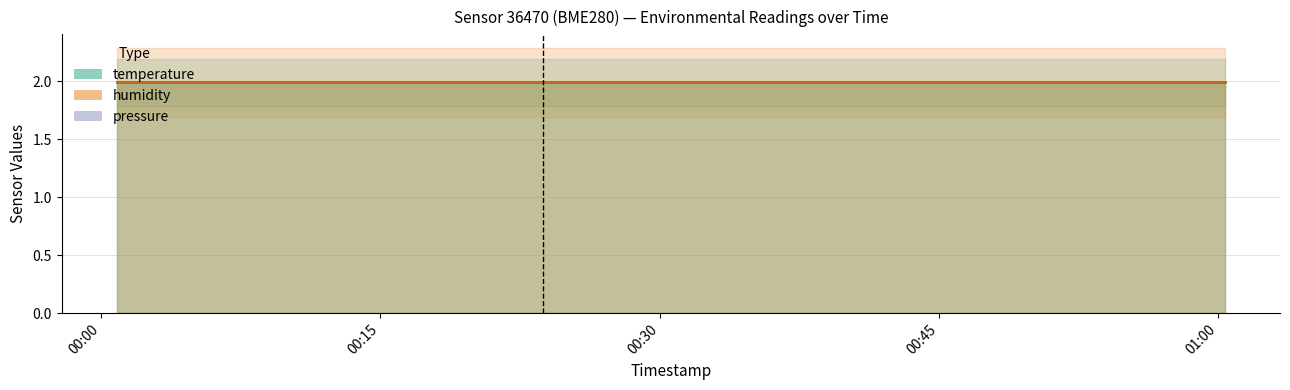

True or false: temperature and pressure intersect in this chart.

False